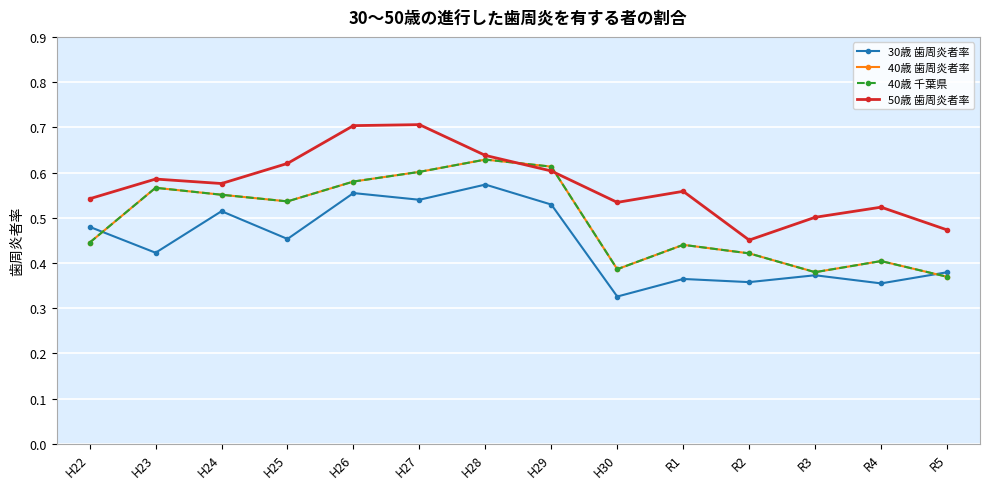

What is the value of the 30歳 歯周炎者率 point at the 1st from the left?

0.5